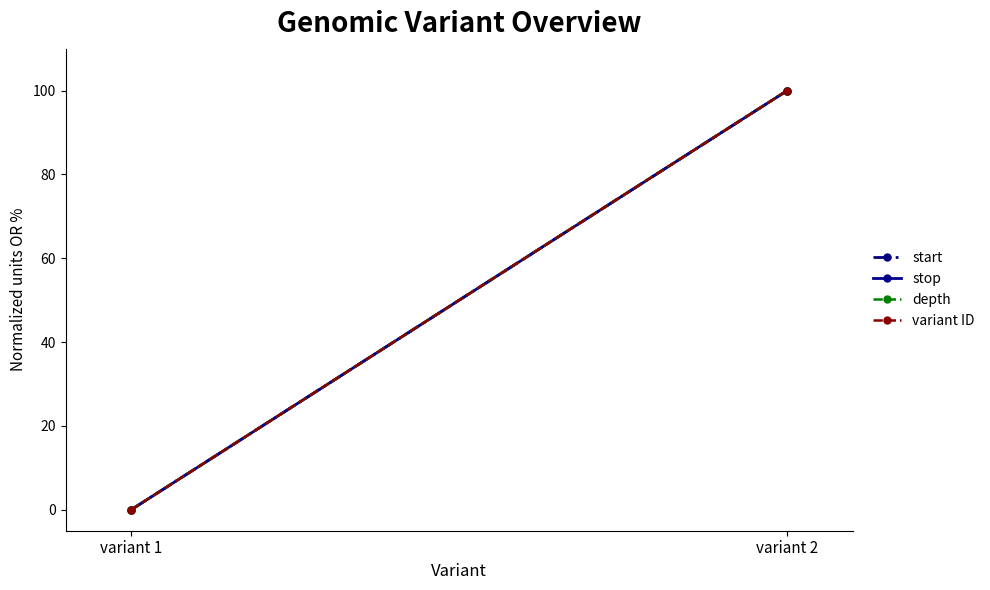

How many categories are shown in the chart?

2